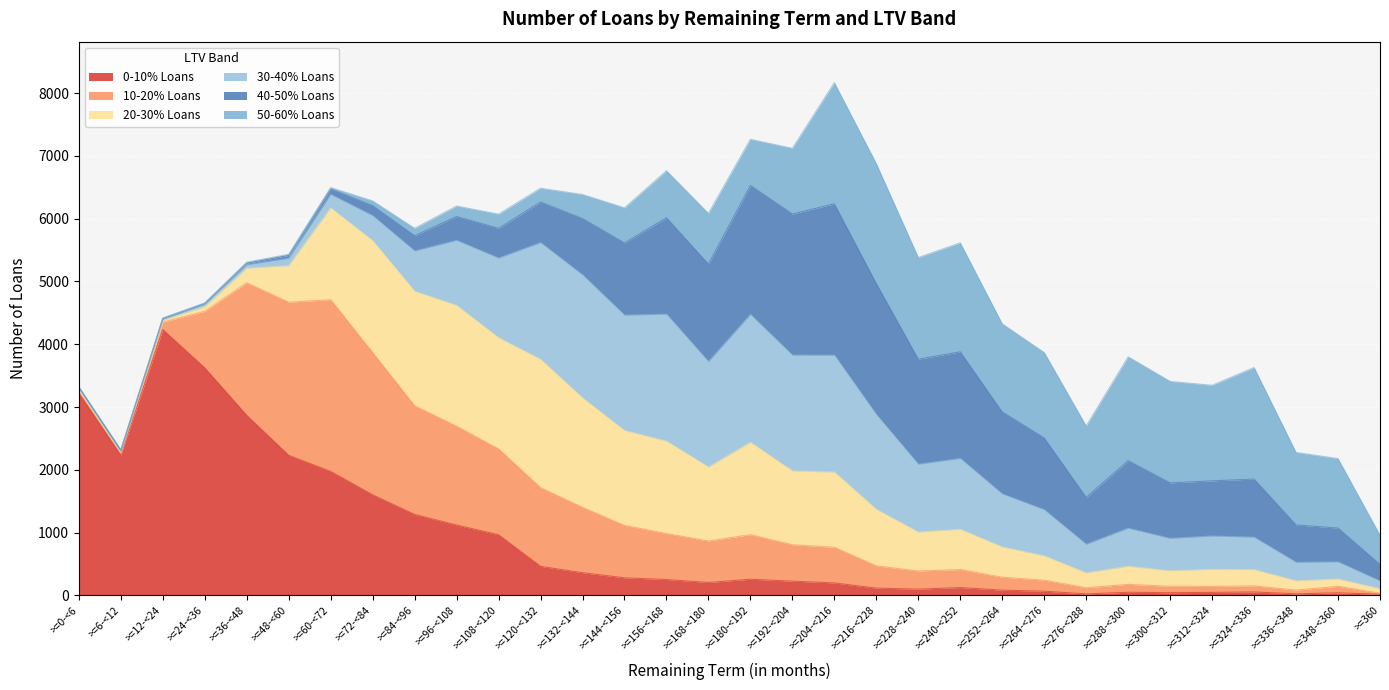

Reading right to left, transcribe all the data shown in this chart.

0-10% Loans: >=360=16	>=348-<360=39	>=336-<348=23	>=324-<336=53	>=312-<324=46	>=300-<312=41	>=288-<300=48	>=276-<288=22	>=264-<276=65	>=252-<264=82	>=240-<252=123	>=228-<240=98	>=216-<228=114	>=204-<216=197	>=192-<204=225	>=180-<192=256	>=168-<180=204	>=156-<168=251	>=144-<156=278	>=132-<144=360	>=120-<132=461	>=108-<120=965	>=96-<108=1119	>=84-<96=1288	>=72-<84=1601	>=60-<72=1974	>=48-<60=2231	>=36-<48=2868	>=24-<36=3625	>=12-<24=4235	>=6-<12=2235	>=0-<6=3224
10-20% Loans: >=360=18	>=348-<360=104	>=336-<348=60	>=324-<336=96	>=312-<324=96	>=300-<312=102	>=288-<300=126	>=276-<288=98	>=264-<276=176	>=252-<264=206	>=240-<252=287	>=228-<240=289	>=216-<228=355	>=204-<216=568	>=192-<204=580	>=180-<192=710	>=168-<180=661	>=156-<168=733	>=144-<156=835	>=132-<144=1041	>=120-<132=1254	>=108-<120=1368	>=96-<108=1575	>=84-<96=1731	>=72-<84=2267	>=60-<72=2736	>=48-<60=2439	>=36-<48=2112	>=24-<36=899	>=12-<24=118	>=6-<12=28	>=0-<6=26
20-30% Loans: >=360=70	>=348-<360=116	>=336-<348=147	>=324-<336=260	>=312-<324=271	>=300-<312=247	>=288-<300=288	>=276-<288=236	>=264-<276=387	>=252-<264=481	>=240-<252=641	>=228-<240=620	>=216-<228=899	>=204-<216=1198	>=192-<204=1176	>=180-<192=1472	>=168-<180=1178	>=156-<168=1472	>=144-<156=1512	>=132-<144=1744	>=120-<132=2044	>=108-<120=1771	>=96-<108=1925	>=84-<96=1825	>=72-<84=1782	>=60-<72=1462	>=48-<60=581	>=36-<48=231	>=24-<36=75	>=12-<24=30	>=6-<12=11	>=0-<6=31
30-40% Loans: >=360=124	>=348-<360=273	>=336-<348=295	>=324-<336=516	>=312-<324=531	>=300-<312=516	>=288-<300=606	>=276-<288=456	>=264-<276=735	>=252-<264=846	>=240-<252=1129	>=228-<240=1081	>=216-<228=1511	>=204-<216=1862	>=192-<204=1845	>=180-<192=2036	>=168-<180=1680	>=156-<168=2023	>=144-<156=1838	>=132-<144=1960	>=120-<132=1860	>=108-<120=1269	>=96-<108=1036	>=84-<96=642	>=72-<84=399	>=60-<72=215	>=48-<60=118	>=36-<48=56	>=24-<36=38	>=12-<24=13	>=6-<12=15	>=0-<6=21
40-50% Loans: >=360=264	>=348-<360=539	>=336-<348=596	>=324-<336=927	>=312-<324=879	>=300-<312=885	>=288-<300=1077	>=276-<288=748	>=264-<276=1144	>=252-<264=1307	>=240-<252=1699	>=228-<240=1675	>=216-<228=2089	>=204-<216=2413	>=192-<204=2249	>=180-<192=2056	>=168-<180=1555	>=156-<168=1537	>=144-<156=1151	>=132-<144=898	>=120-<132=647	>=108-<120=473	>=96-<108=381	>=84-<96=243	>=72-<84=159	>=60-<72=87	>=48-<60=47	>=36-<48=25	>=24-<36=13	>=12-<24=13	>=6-<12=21	>=0-<6=11
50-60% Loans: >=360=465	>=348-<360=1107	>=336-<348=1155	>=324-<336=1777	>=312-<324=1523	>=300-<312=1617	>=288-<300=1655	>=276-<288=1137	>=264-<276=1361	>=252-<264=1403	>=240-<252=1737	>=228-<240=1619	>=216-<228=1909	>=204-<216=1930	>=192-<204=1047	>=180-<192=735	>=168-<180=807	>=156-<168=749	>=144-<156=559	>=132-<144=383	>=120-<132=220	>=108-<120=227	>=96-<108=166	>=84-<96=118	>=72-<84=76	>=60-<72=23	>=48-<60=17	>=36-<48=16	>=24-<36=8	>=12-<24=10	>=6-<12=13	>=0-<6=14